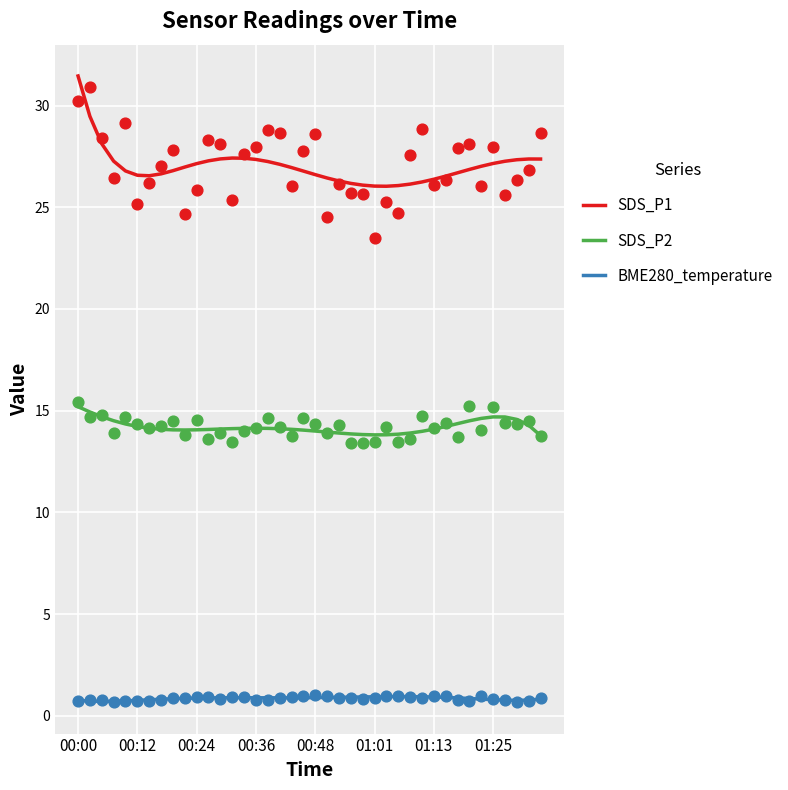

At which category is the sum across all series the highest?

00:00